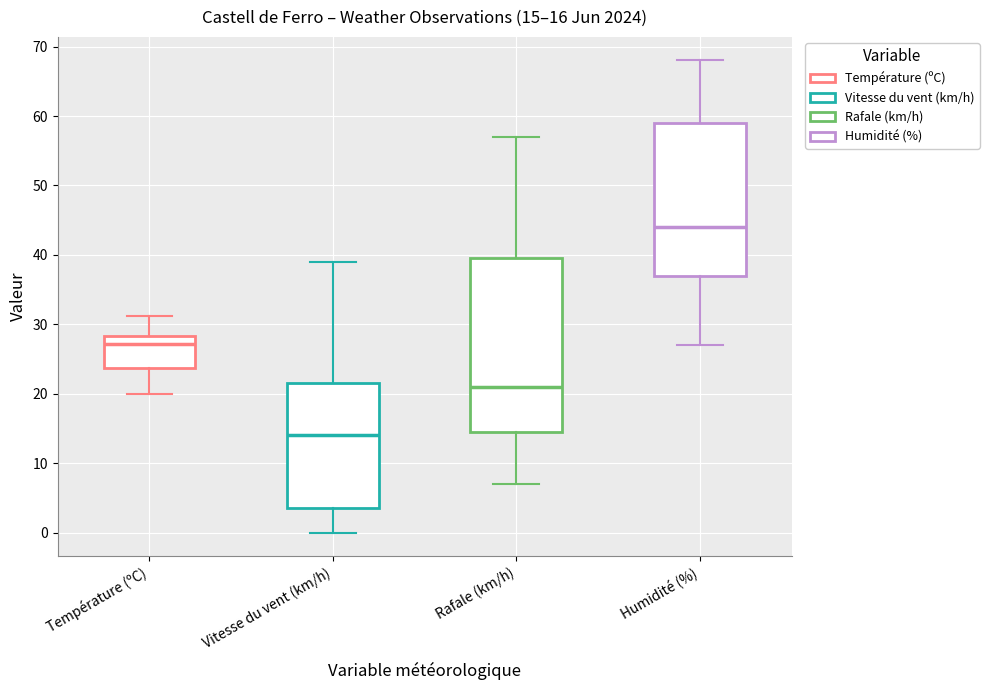

Comparing the boxes themselves (not the whiskers), which one is the tallest?

Rafale (km/h)